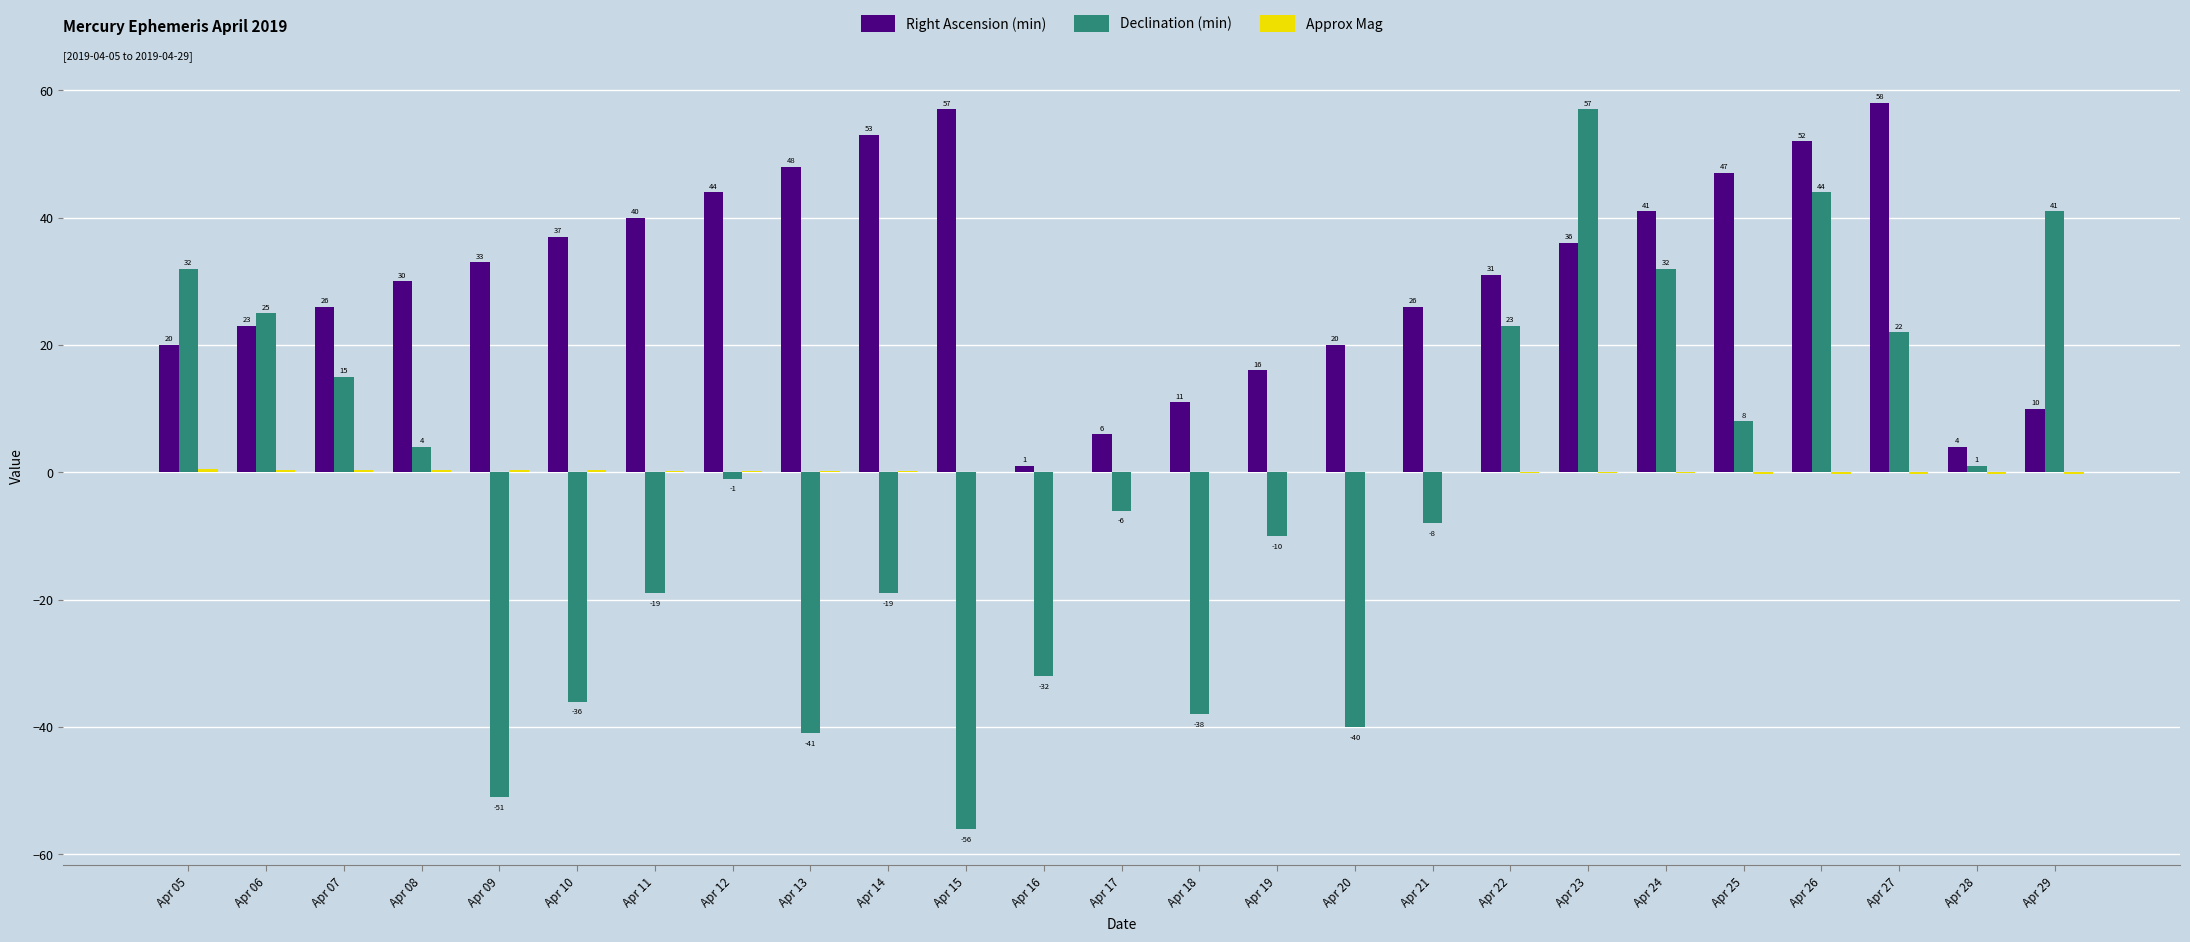

Where is Declination (min) nearest to the value 0?

Apr 12